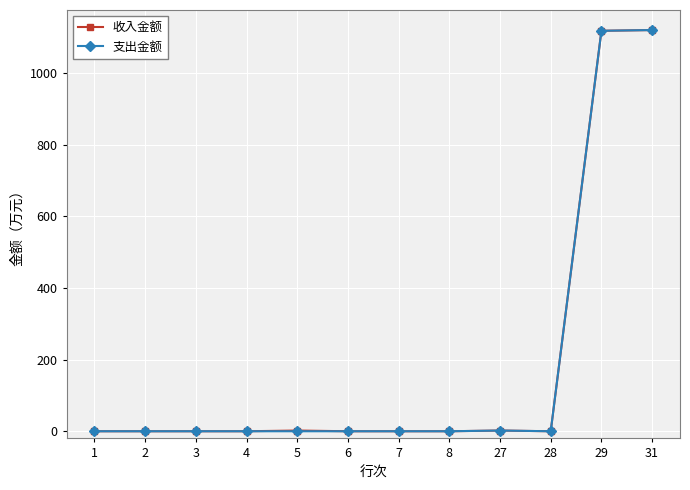

True or false: 收入金额 has a value of 1120.6 at 31.

True